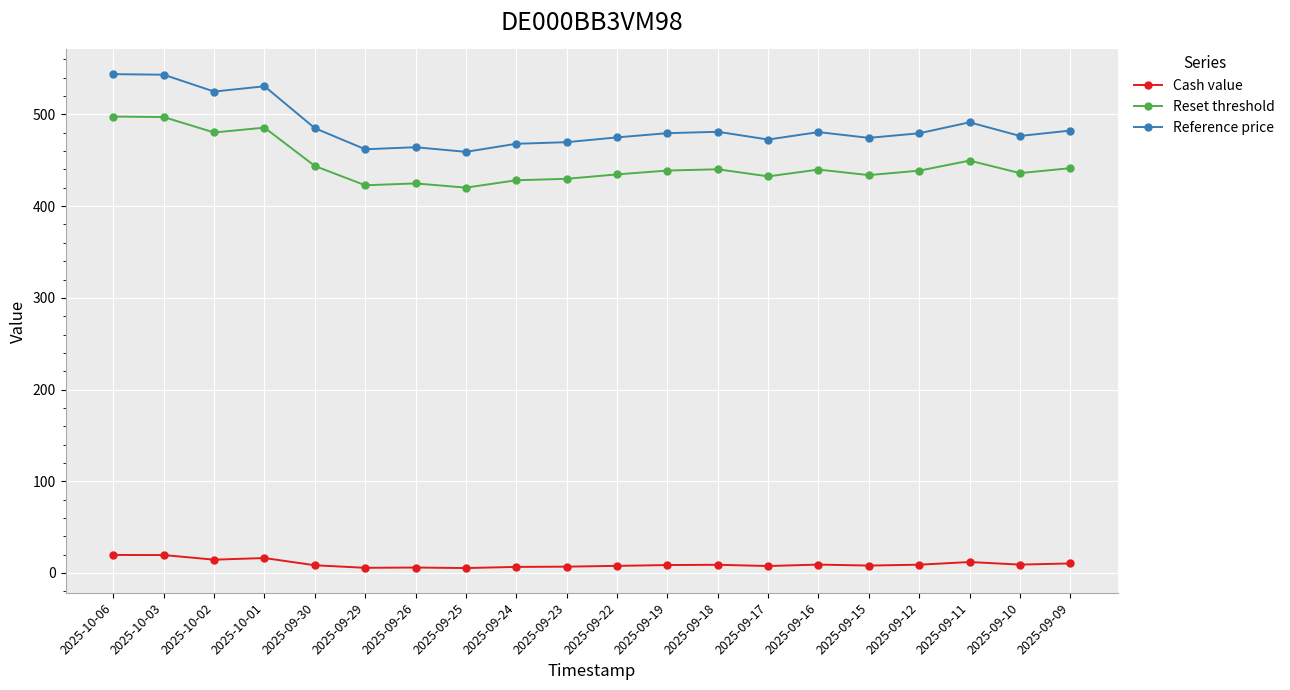

What is the highest value of the Reset threshold series?

497.7